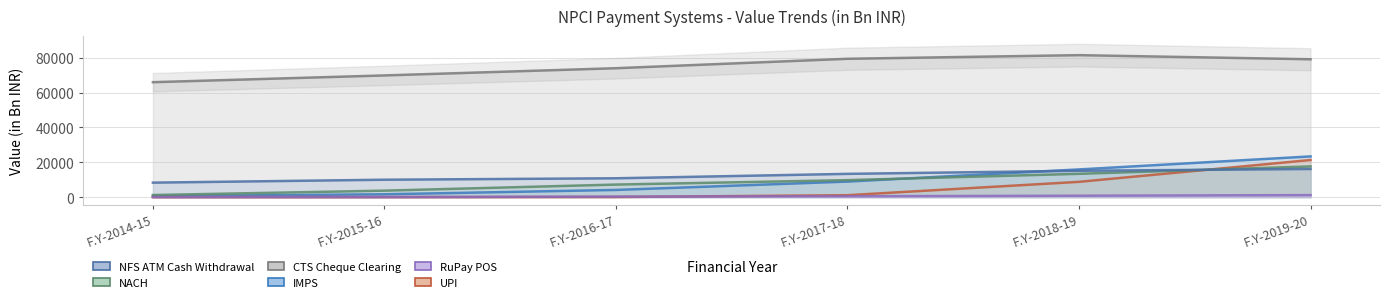

Is it true that IMPS equals 23375.4 at F.Y-2019-20?

True